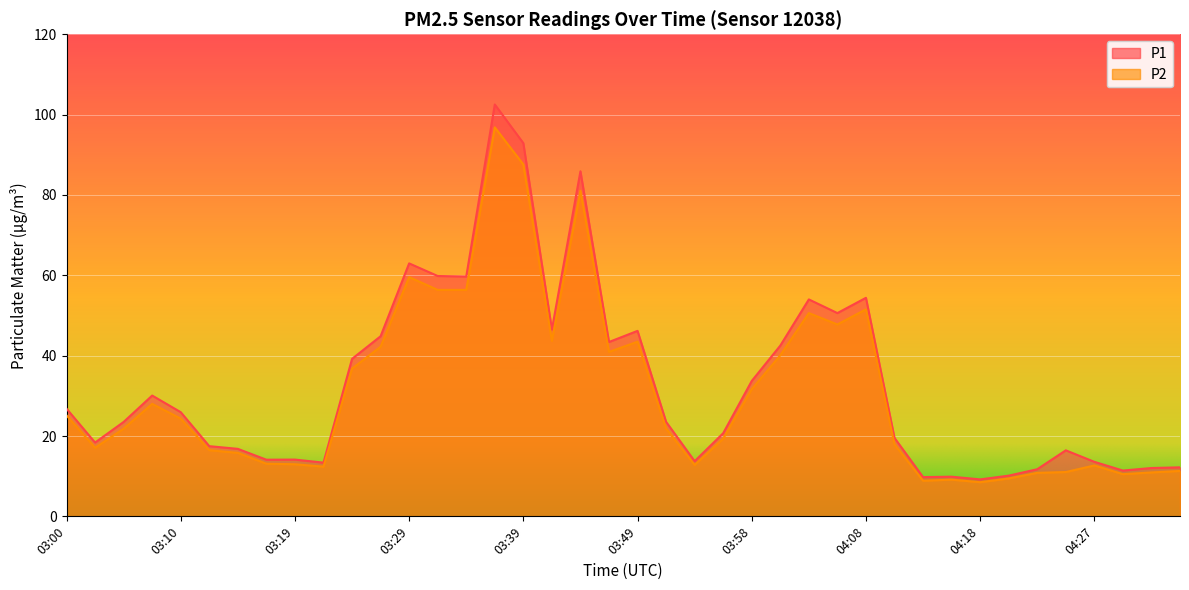

What is the difference between the maximum and second lowest values in the P1 series?

92.8